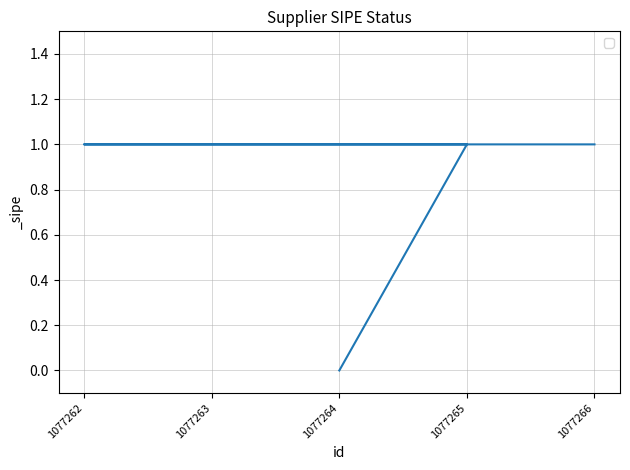

What is the sum of all values?

4